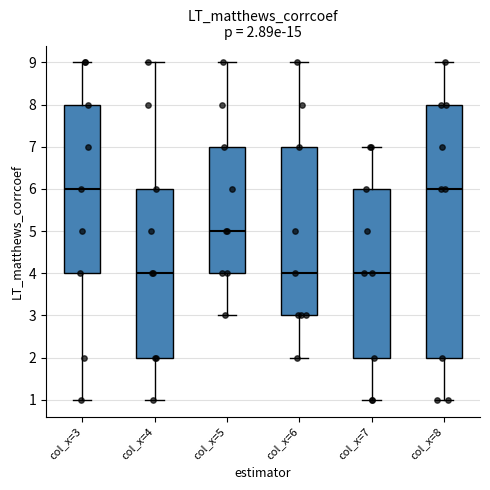

Comparing the boxes themselves (not the whiskers), which one is the tallest?

col_x=8